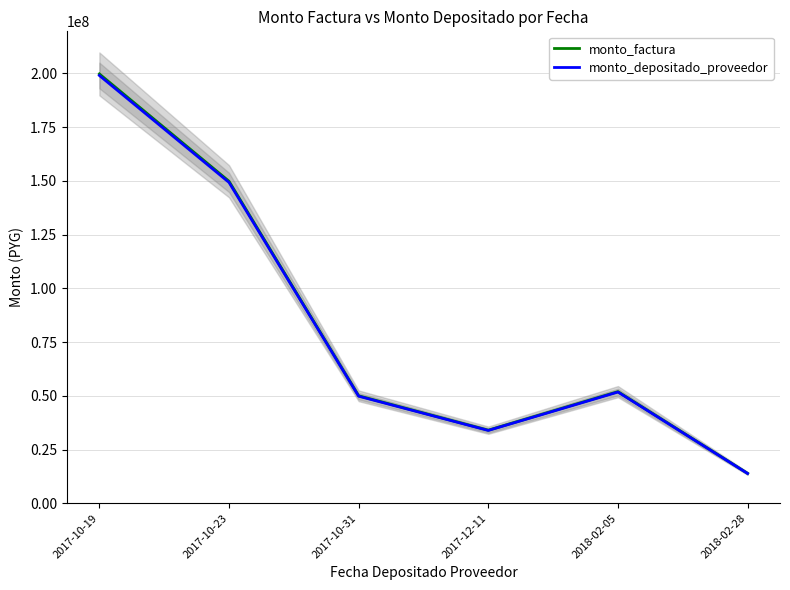

True or false: monto_depositado_proveedor and monto_factura cross at least once.

False